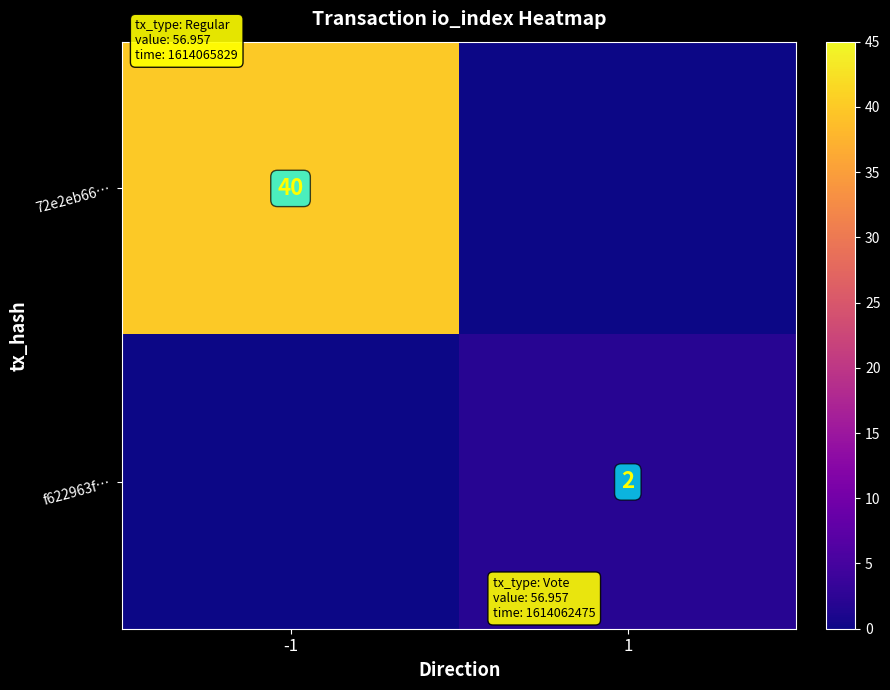

Is it true that 72e2eb66… equals 40 at -1?

True